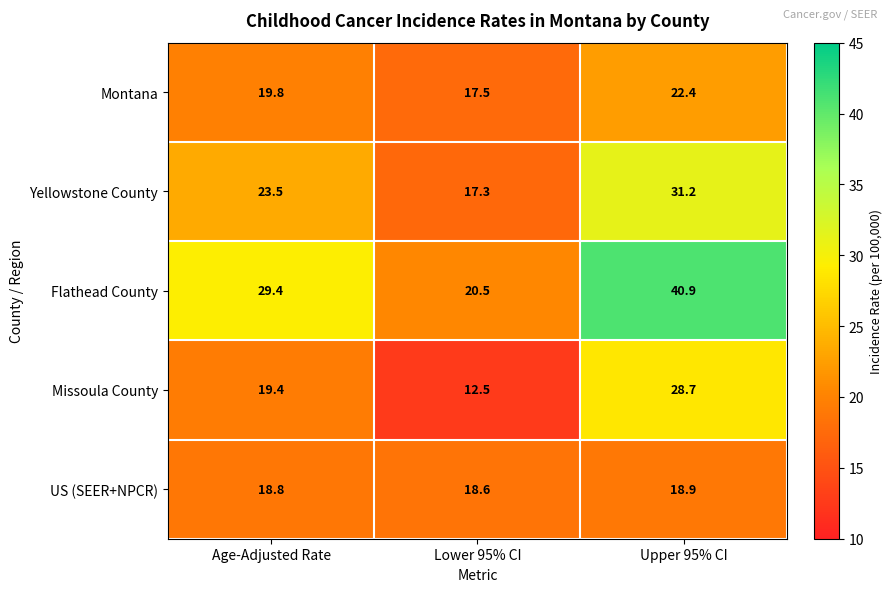

What is the sum of all Flathead County values?

90.8